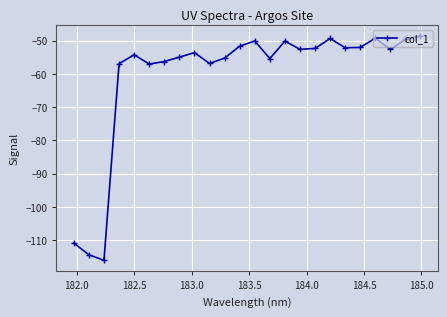

What is the greatest value displayed?

-48.6